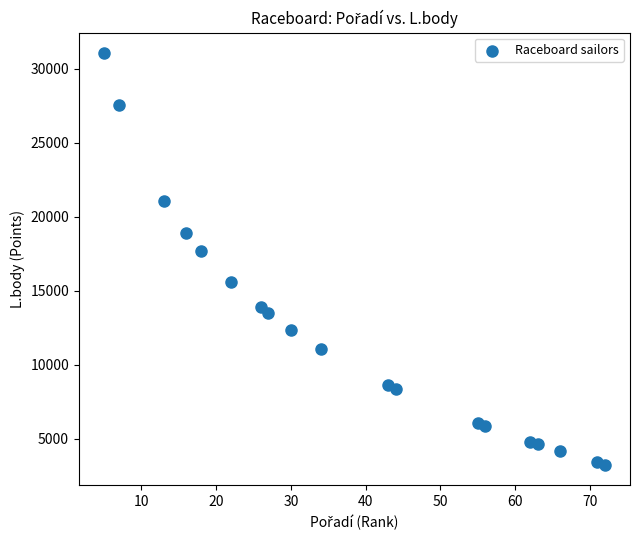

What is the range of Y values (max minus min)?

27801